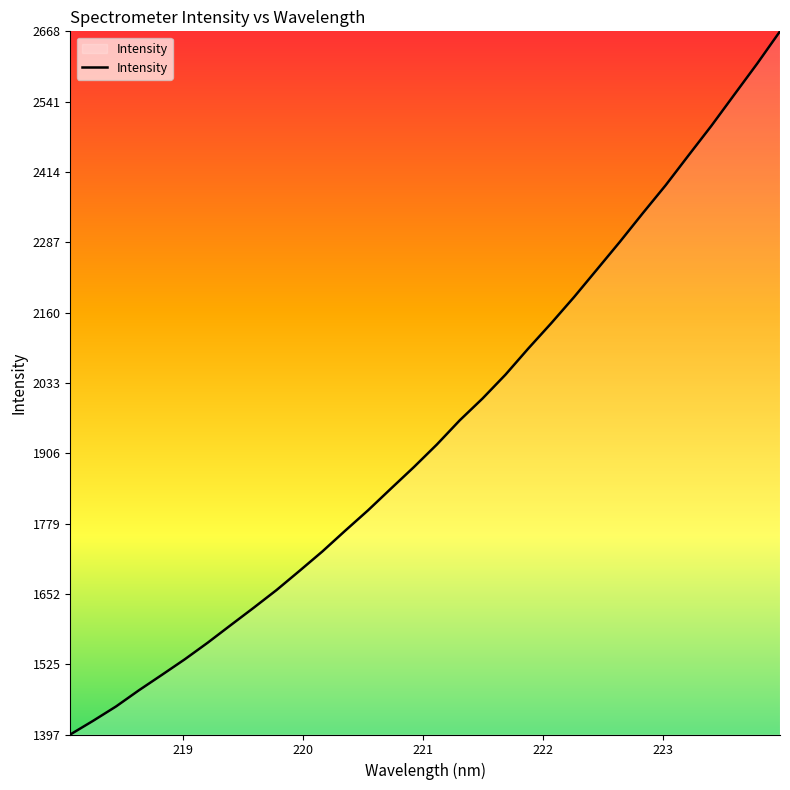

What is the greatest value displayed?

2668.4